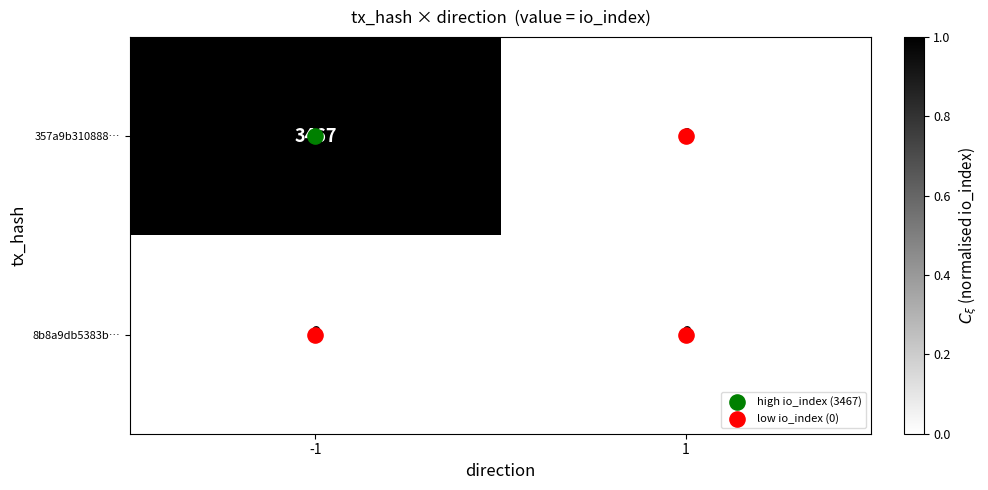

Which series has the largest range (max minus min)?

357a9b310888…